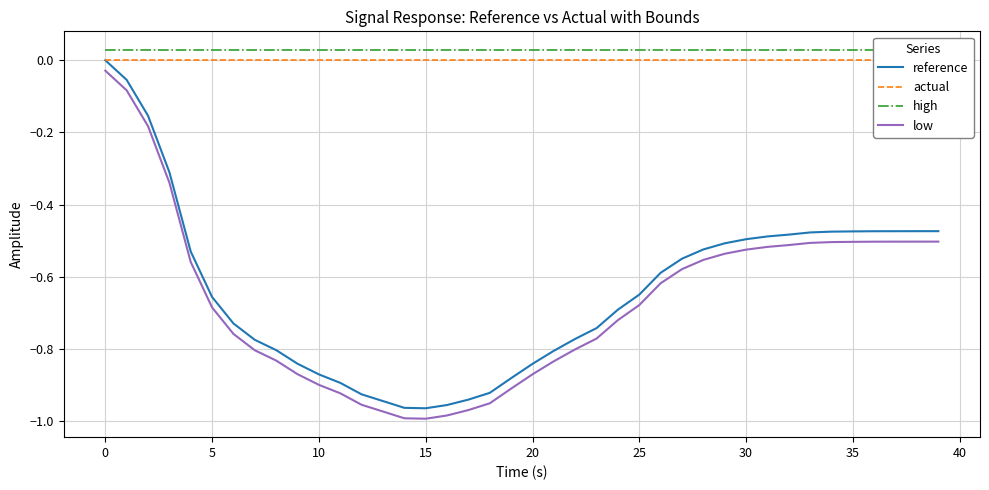

Is the value of low at 10 greater than the value of reference at 35?

No